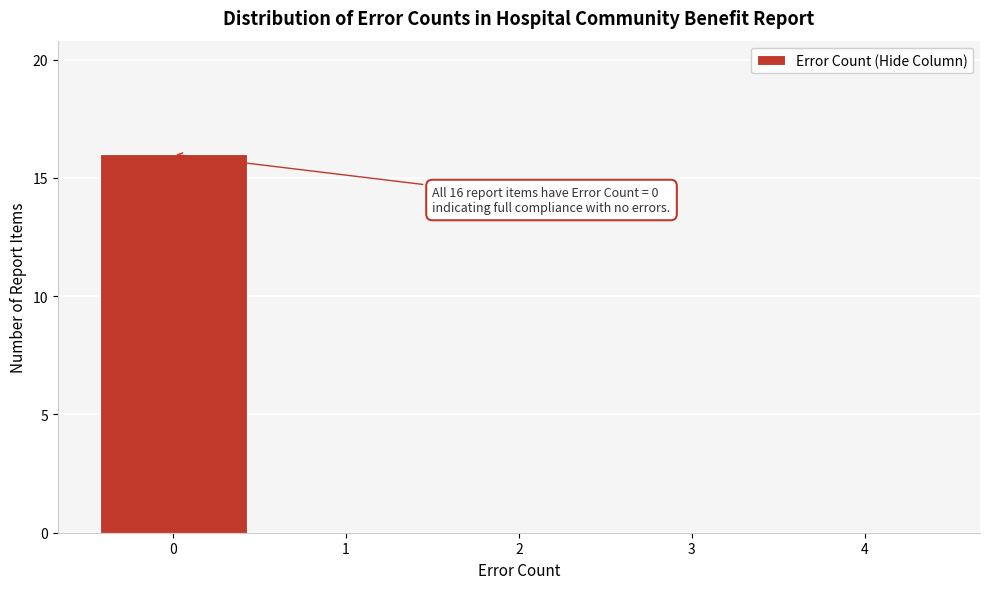

Over which range of the x-axis is the bar tallest?

-0.5 to 0.5